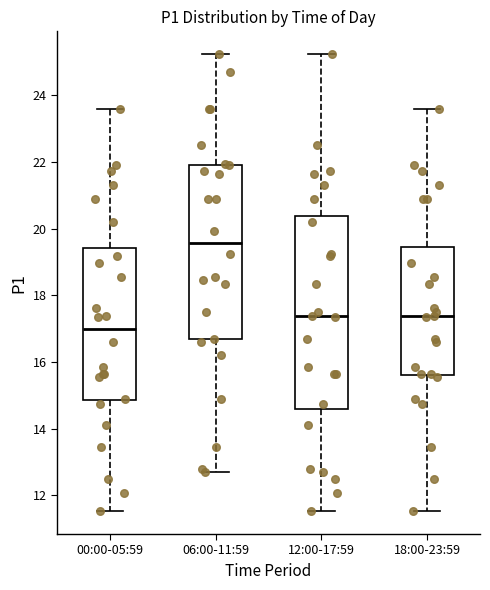

Reading left to right, transcribe this box plot: for each box, give where its median line is, the range the box spans, and where its two whiskers end, as read against the y-axis. The values are not printed on the chart, so give them approximately, as read against the axis.

00:00-05:59: median 17.0, box 14.8 to 19.4, whiskers 11.6 to 23.6
06:00-11:59: median 19.6, box 16.6 to 22.0, whiskers 12.8 to 25.2
12:00-17:59: median 17.4, box 14.6 to 20.4, whiskers 11.6 to 25.2
18:00-23:59: median 17.4, box 15.6 to 19.4, whiskers 11.6 to 23.6